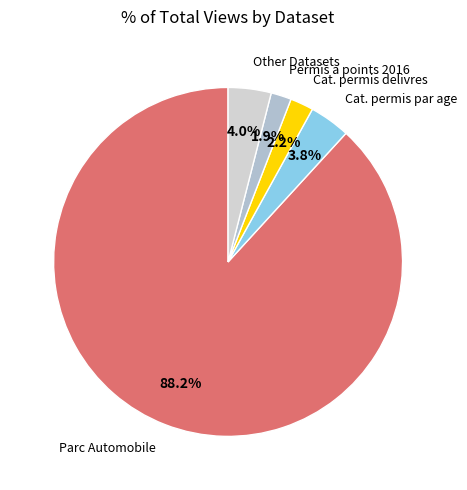

To the nearest percent, what is the difference between the largest and smallest slice percentages?

86%